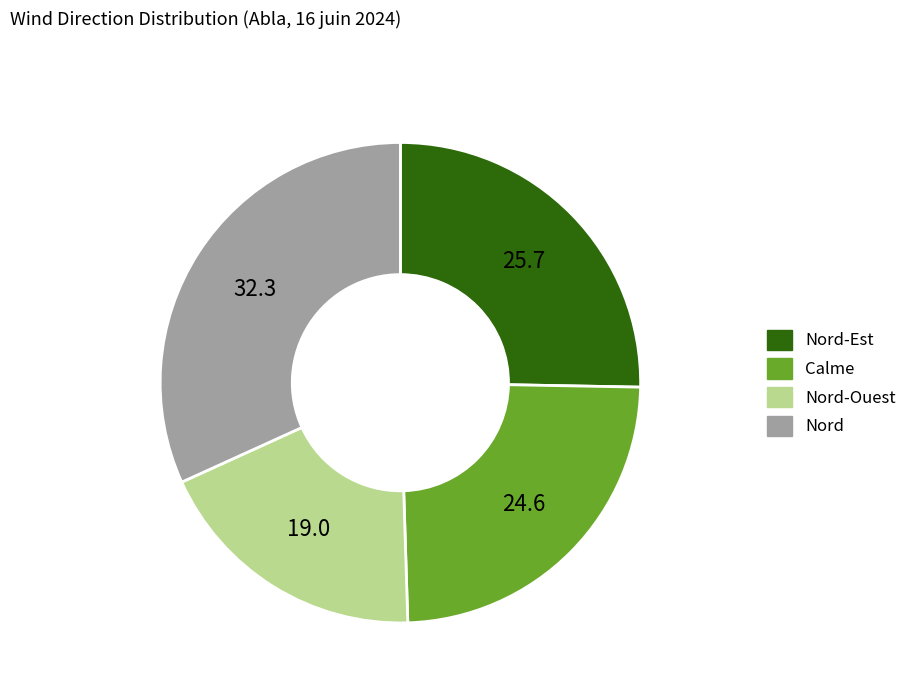

Is there a majority slice in this chart?

No